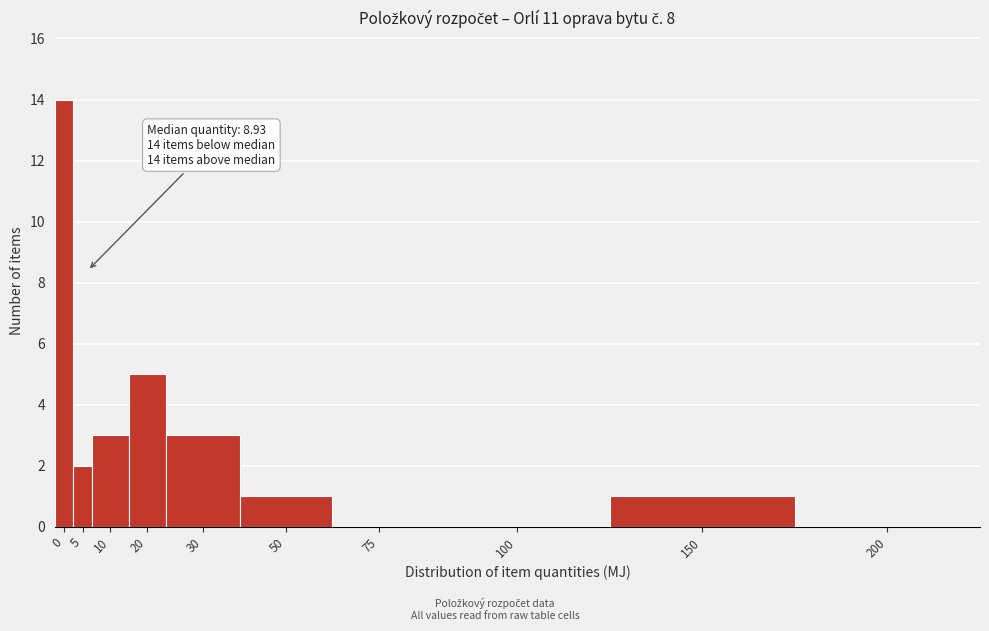

Reading left to right, transcribe all the data shown in this chart.

0=14	5=2	10=3	20=5	30=3	50=1	75=0	100=0	150=1	200=0